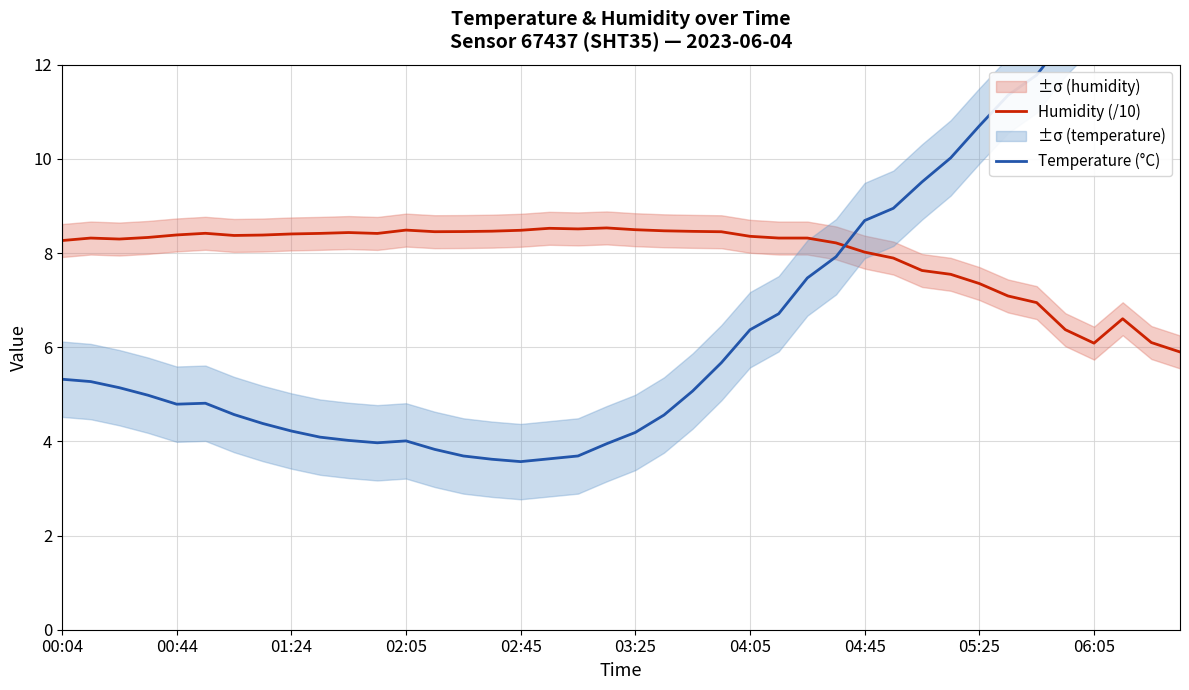

What is the total value across all series at 10?

12.5